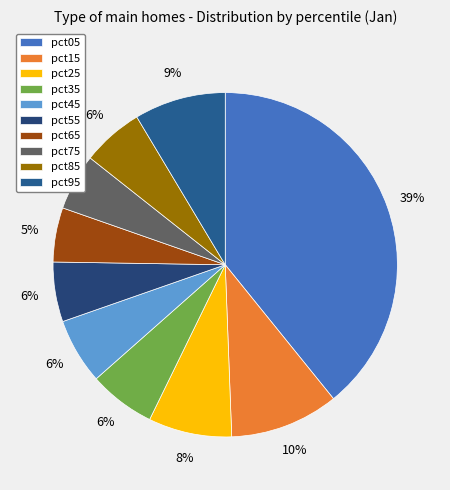

Rank the categories by value from lowest to highest.

pct65, pct75, pct55, pct85, pct45, pct35, pct25, pct95, pct15, pct05